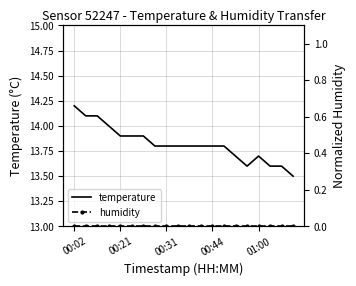

True or false: humidity has a value of 0.0 at 9.

True